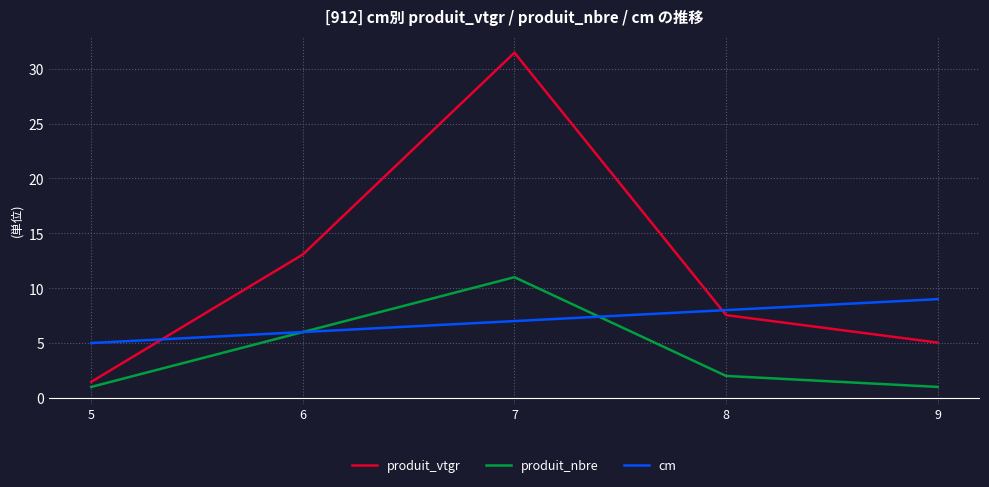

True or false: produit_vtgr has a value of 7.3 at 9.

False